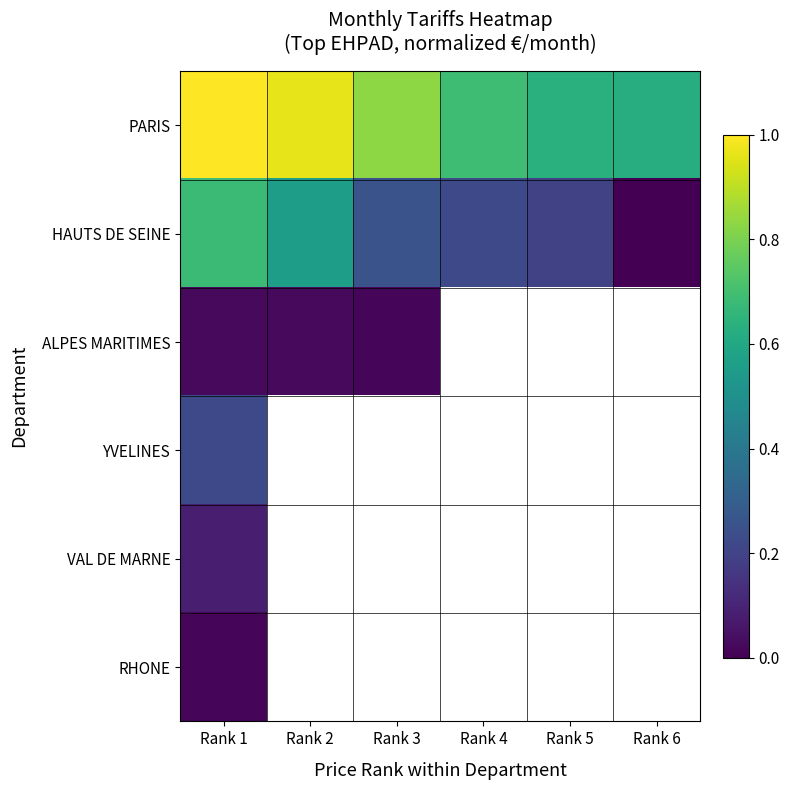

At which category is the sum across all series the highest?

Rank 1